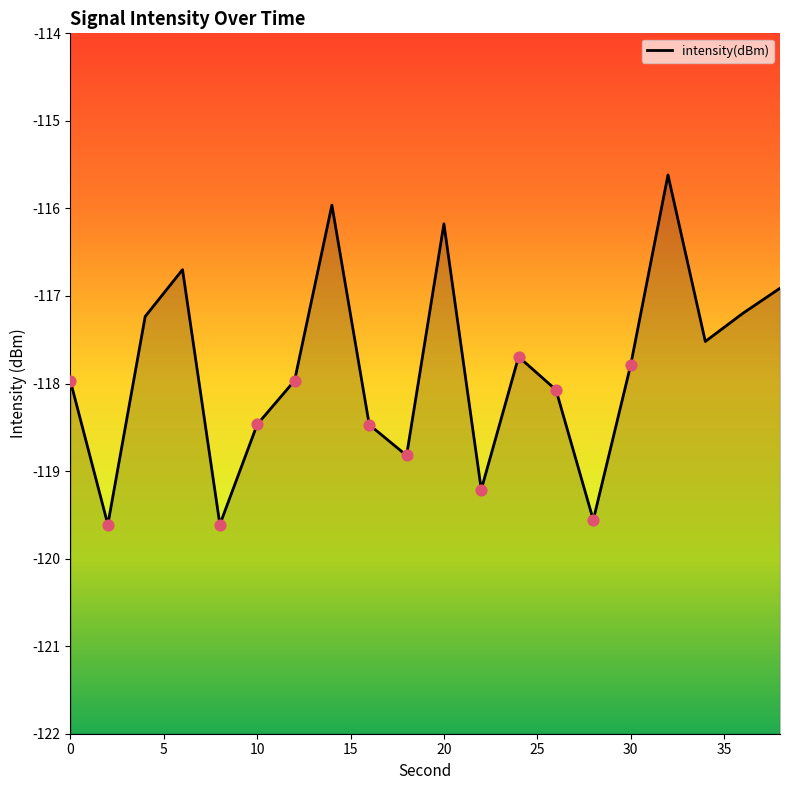

What is the change in value from 20 to 30?

-1.6